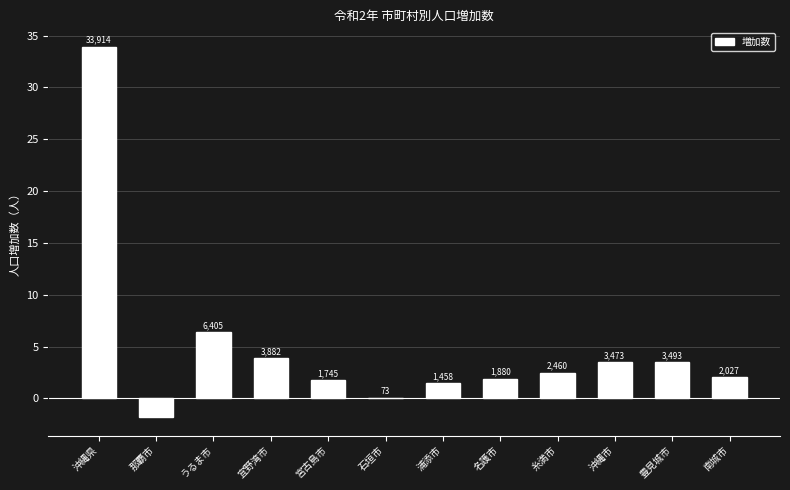

What is the average value?

4917